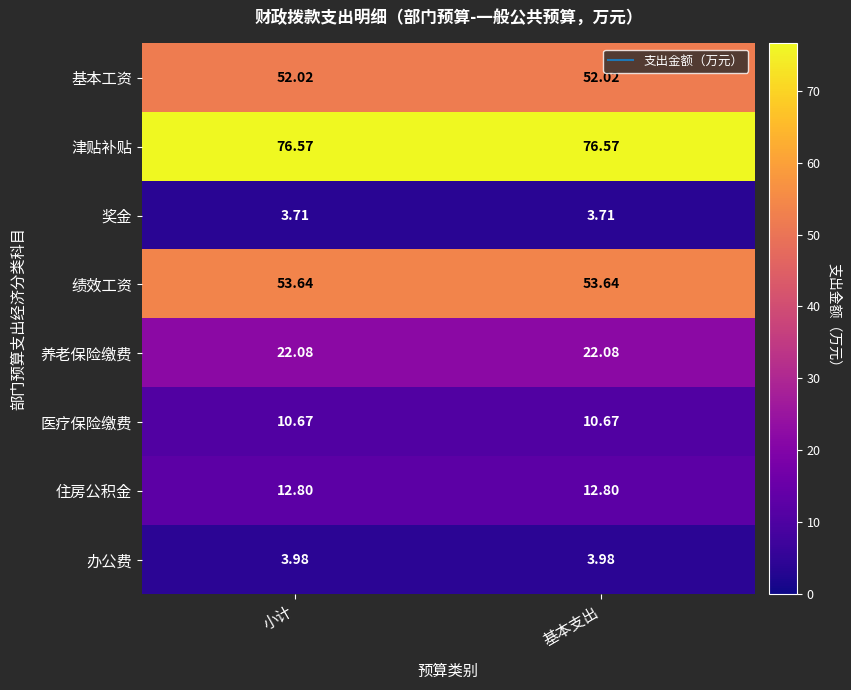

Is the value of 办公费 at 基本支出 greater than the value of 养老保险缴费 at 小计?

No